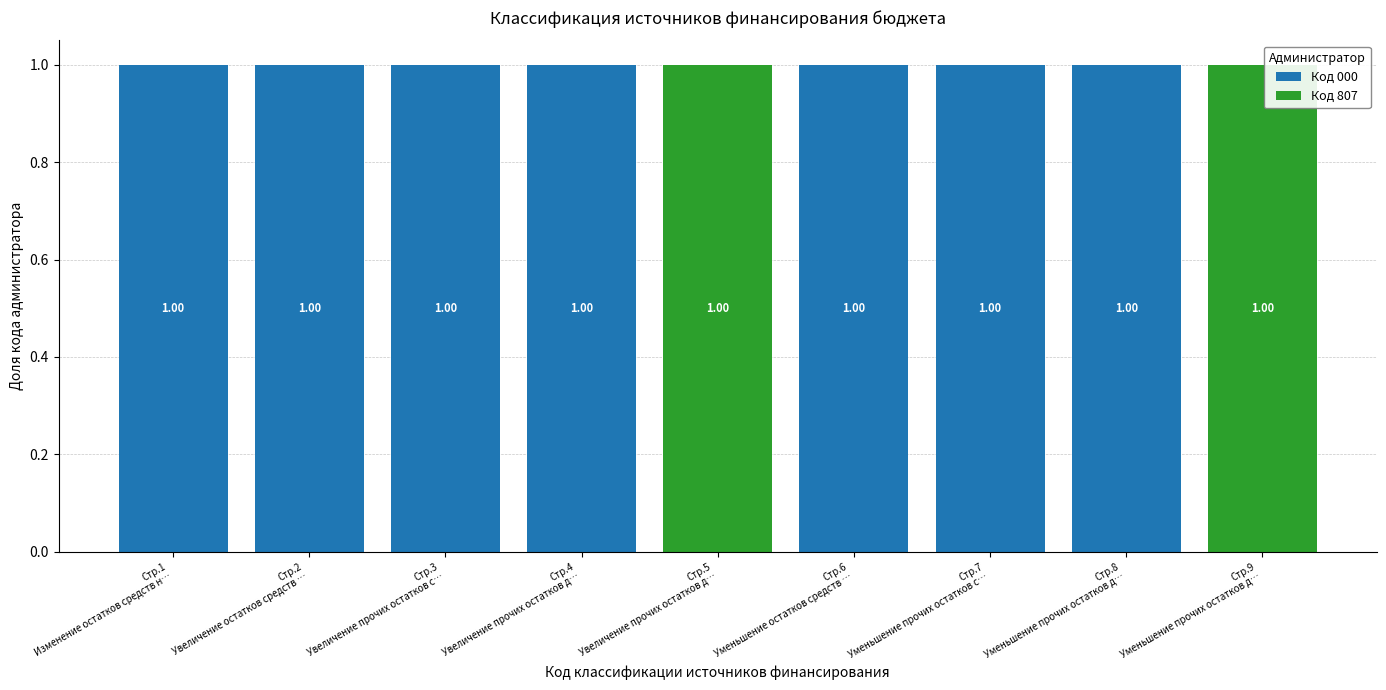

What is the sum of all Код 000 values?

7